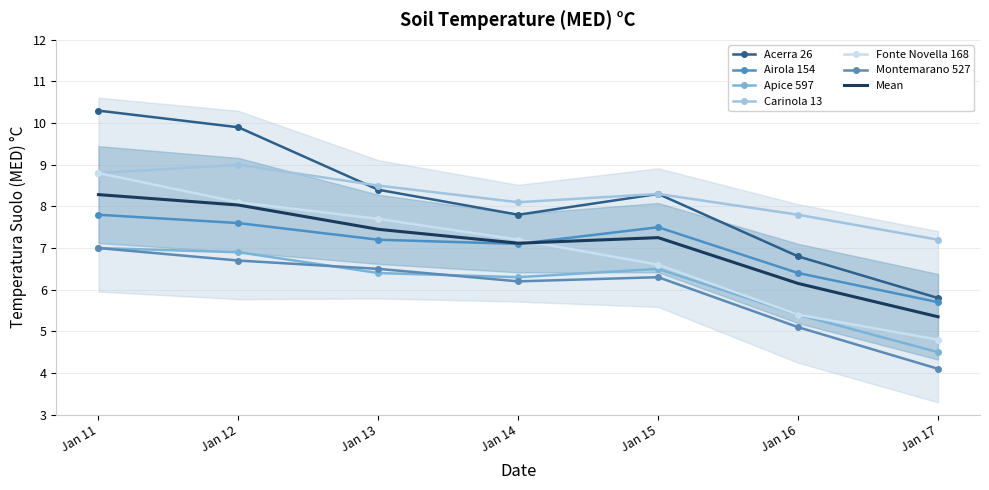

What value does the Carinola 13 series have at Jan 16?

7.8